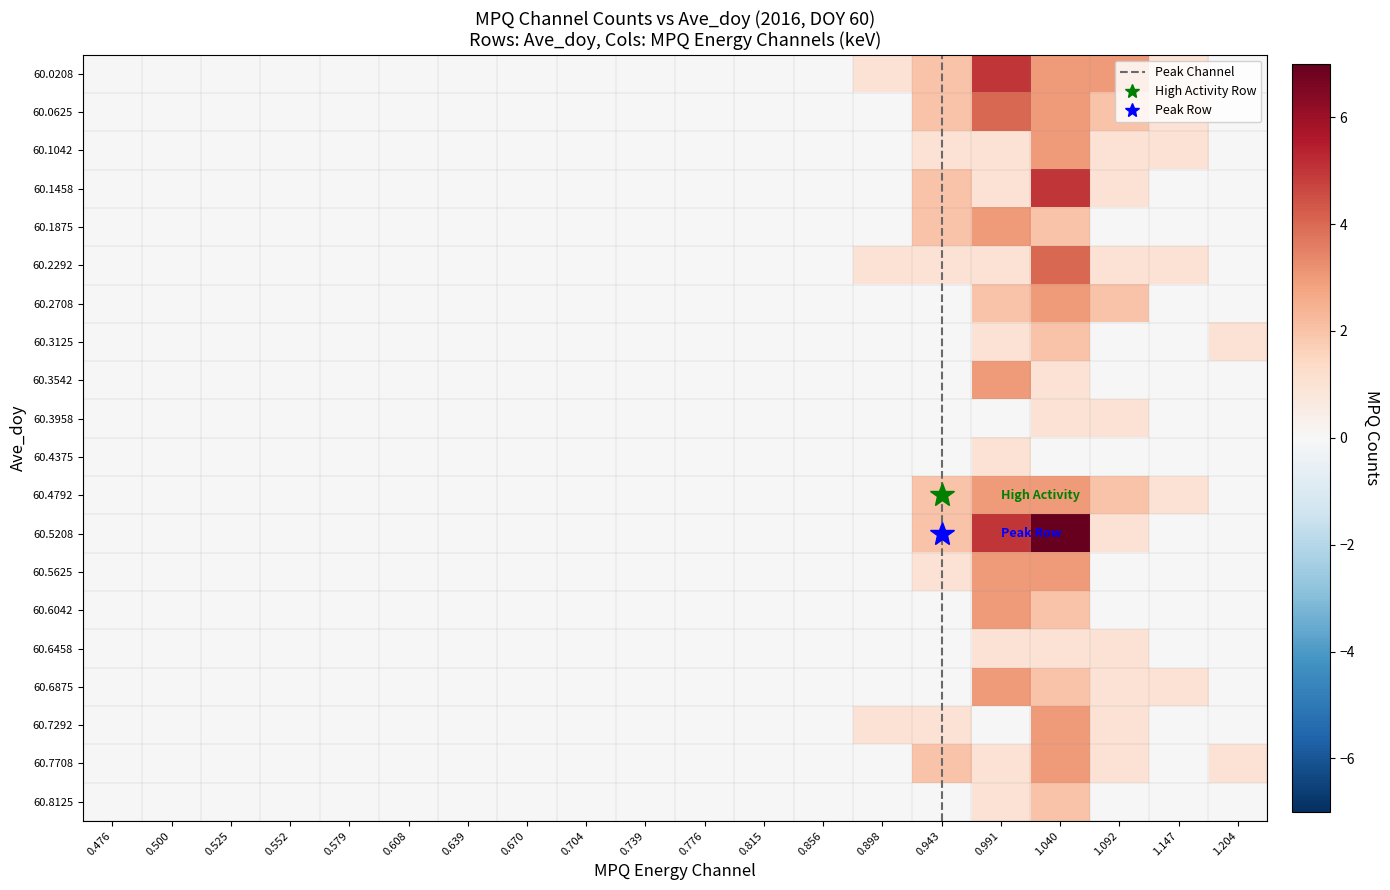

How many data points does each series have?

20